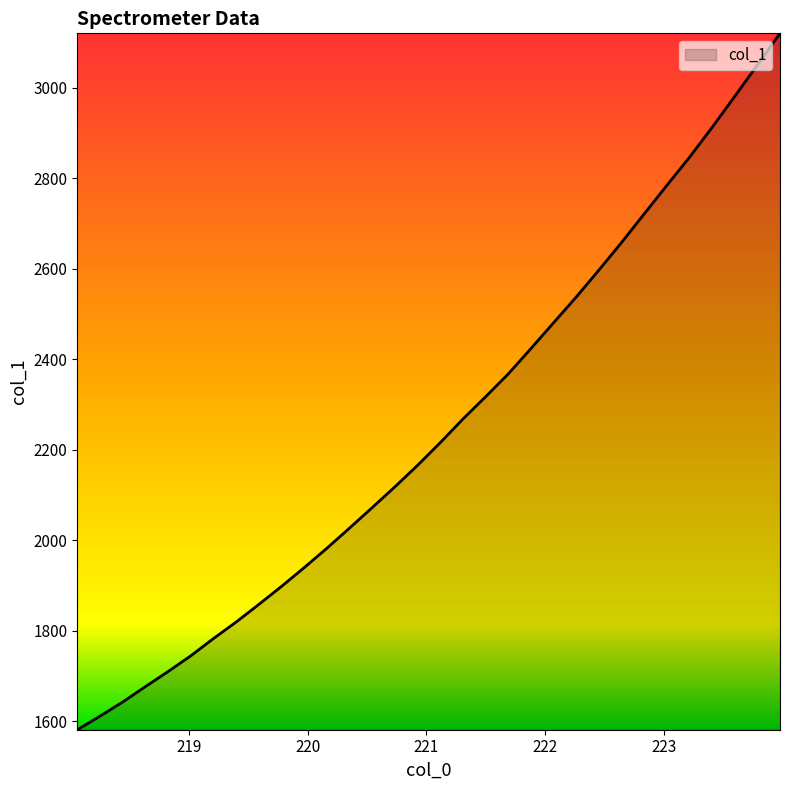

What is the smallest value displayed?

1580.8